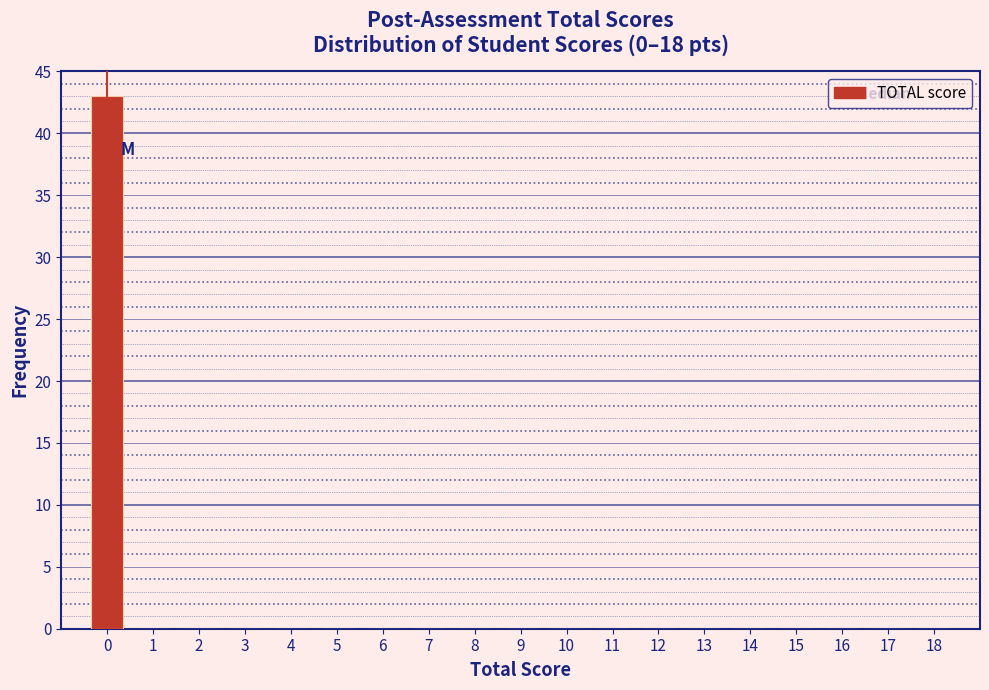

Reading left to right, transcribe this chart: for each bar, give the range it covers on the x-axis and its height. The values are not printed on the chart, so give them approximately, as read against the axis.

-0.5 to 0.5: 43
0.5 to 1.5: 0
1.5 to 2.5: 0
2.5 to 3.5: 0
3.5 to 4.5: 0
4.5 to 5.5: 0
5.5 to 6.5: 0
6.5 to 7.5: 0
7.5 to 8.5: 0
8.5 to 9.5: 0
9.5 to 10.5: 0
10.5 to 11.5: 0
11.5 to 12.5: 0
12.5 to 13.5: 0
13.5 to 14.5: 0
14.5 to 15.5: 0
15.5 to 16.5: 0
16.5 to 17.5: 0
17.5 to 18.5: 0